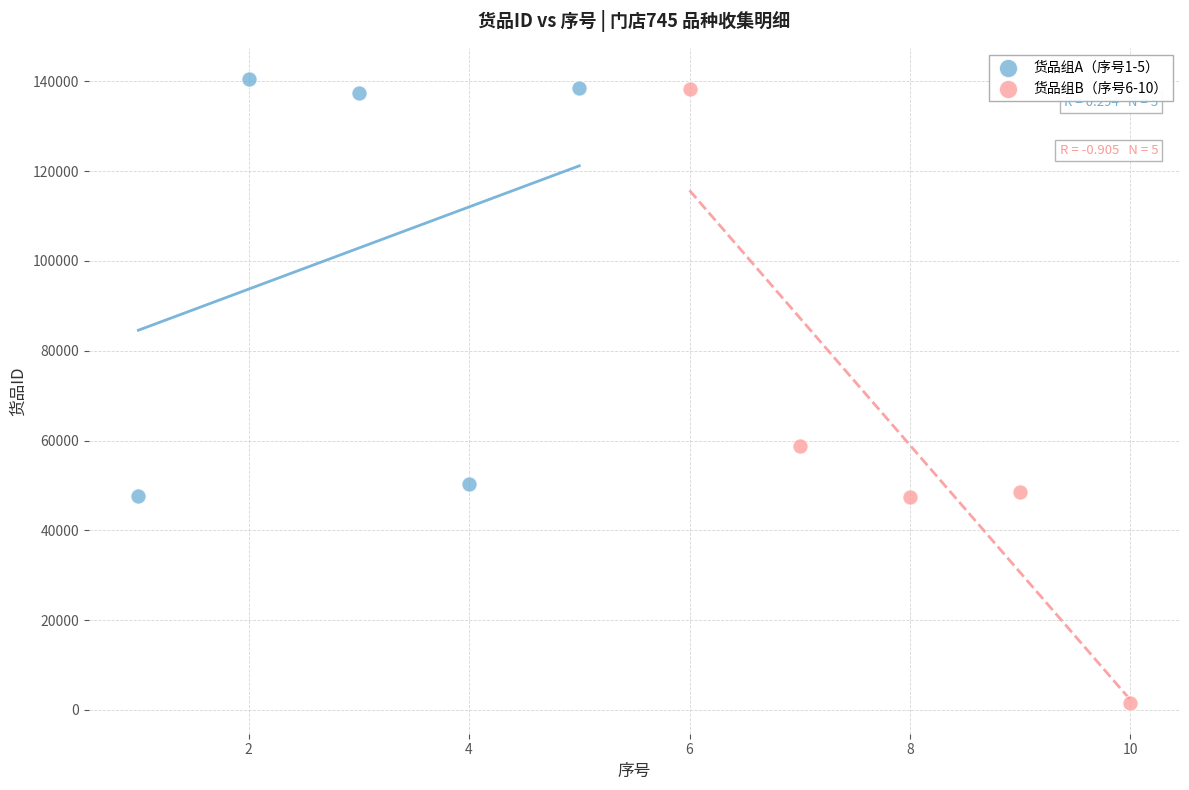

What are all the series names shown in the legend?

货品组A（序号1-5）, 货品组B（序号6-10）